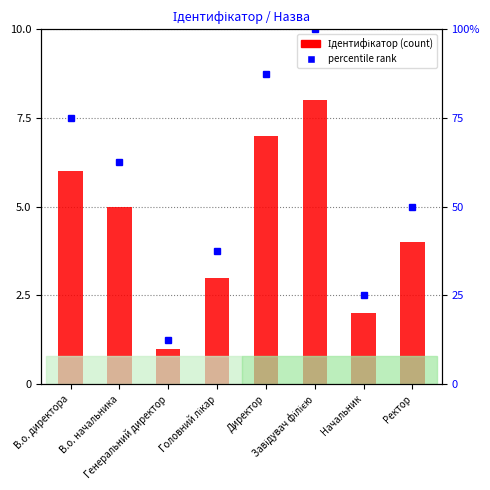

What is the sum of all values?

36